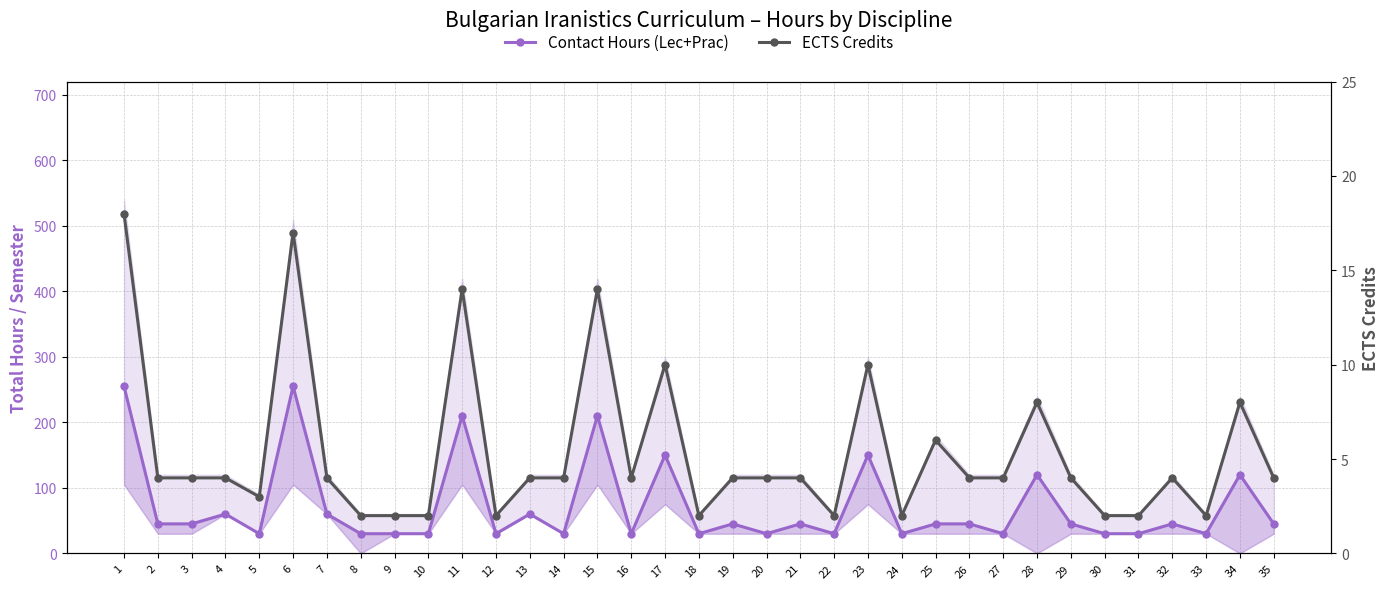

True or false: Contact Hours (Lec+Prac) and ECTS Credits cross at least once.

False